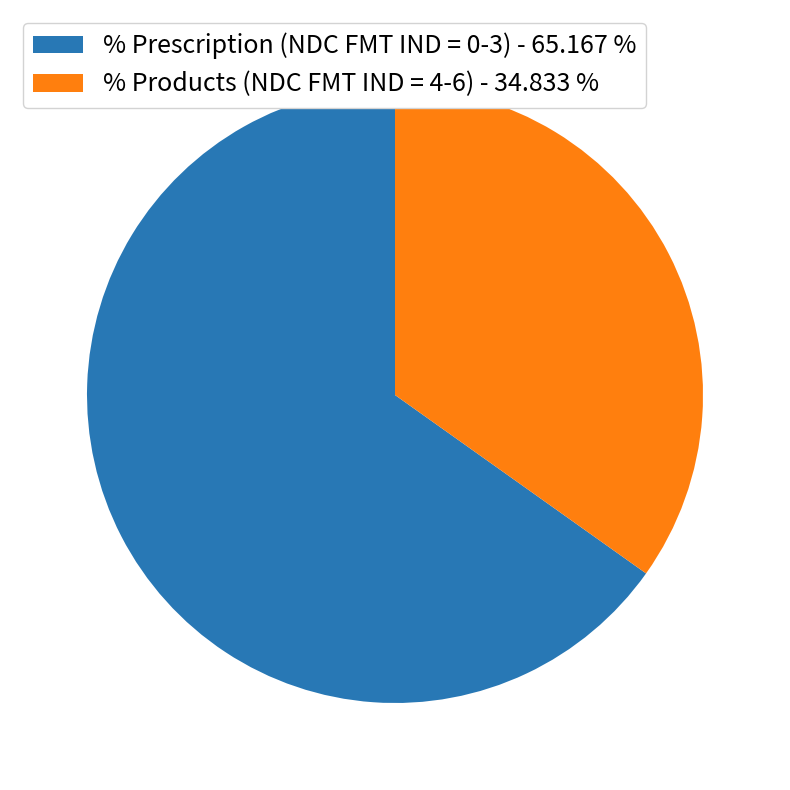

True or false: % Products (NDC FMT IND = 4-6) accounts for 26% of the total.

False